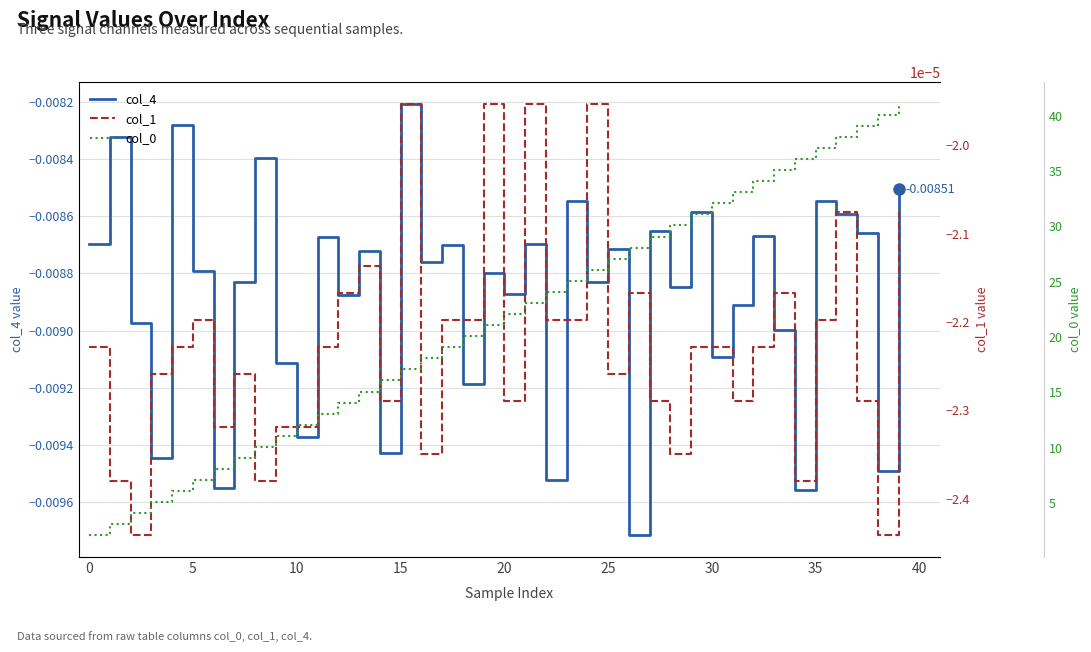

True or false: col_4 and col_0 intersect in this chart.

False